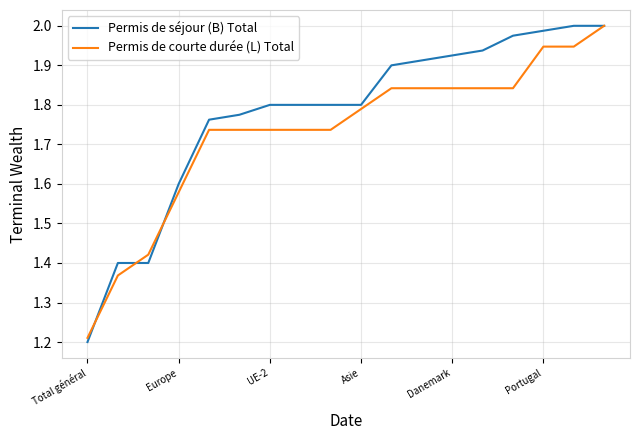

Rank the series by their average value, from highest to lowest.

Permis de séjour (B) Total, Permis de courte durée (L) Total